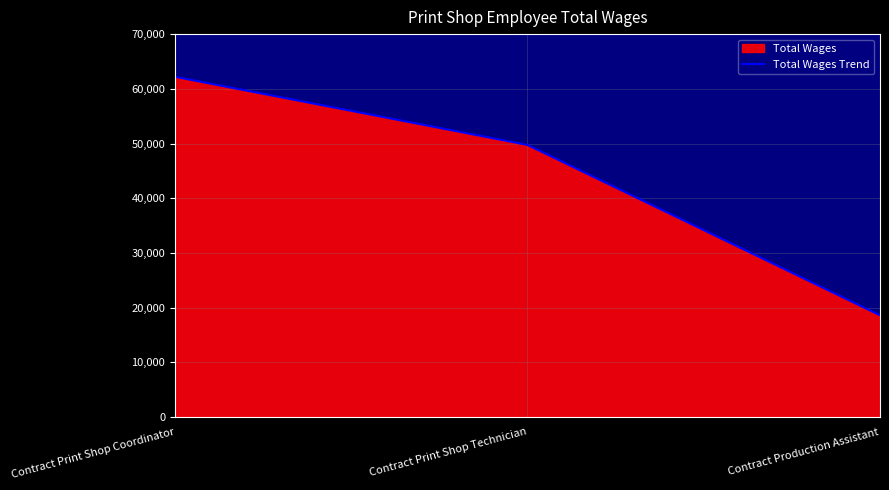

Rank the categories by value from lowest to highest.

Contract Production Assistant, Contract Print Shop Technician, Contract Print Shop Coordinator